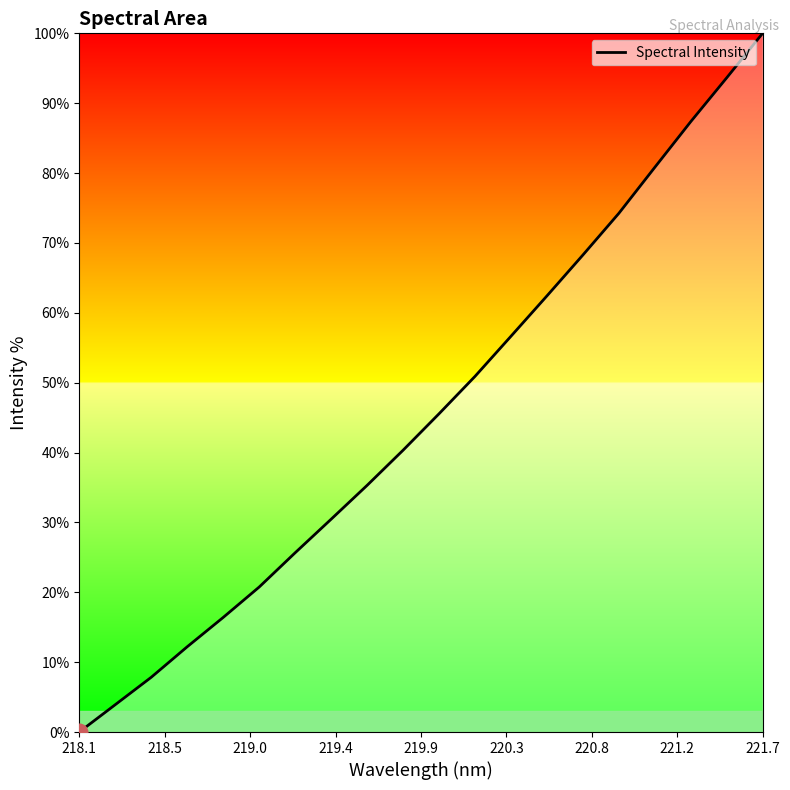

What is the difference between the maximum and minimum values?

100.0